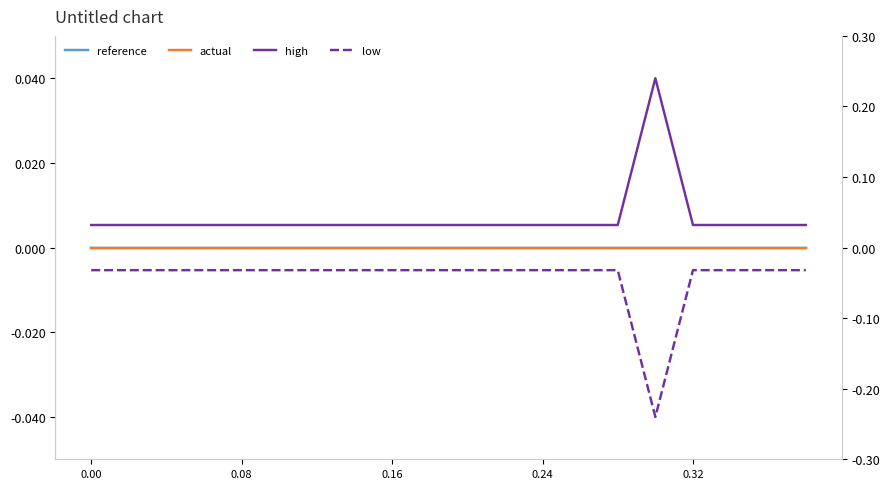

What position from the left is 0.16?

9